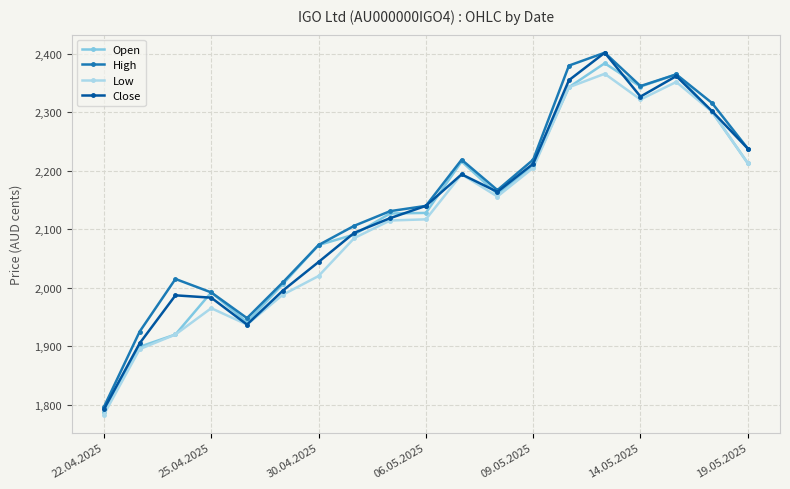

At how many categories does at least one series exceed 2251?

5